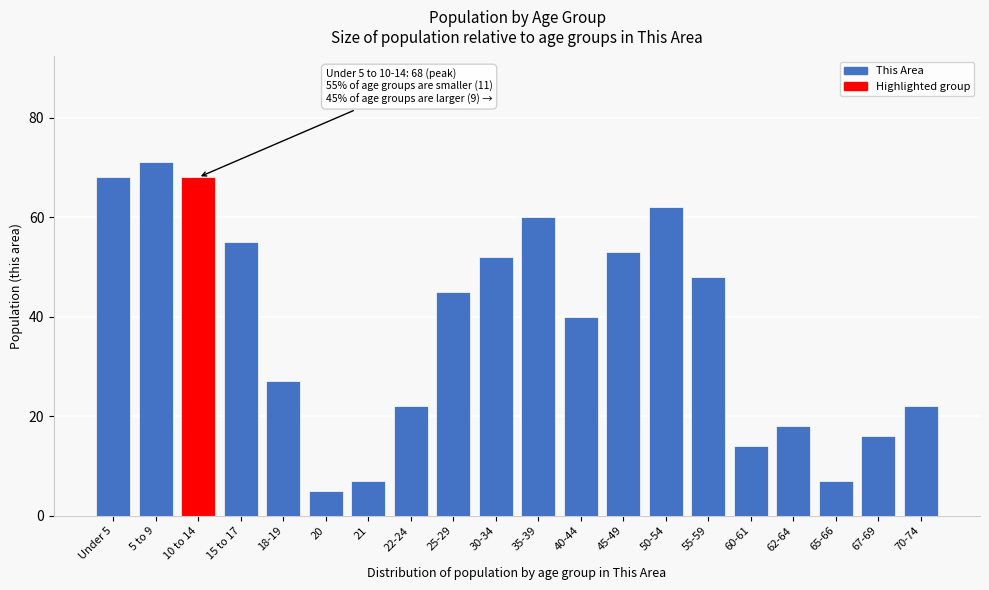

Reading right to left, what are all the values shown in this chart?

22	16	7	18	14	48	62	53	40	60	52	45	22	7	5	27	55	68	71	68